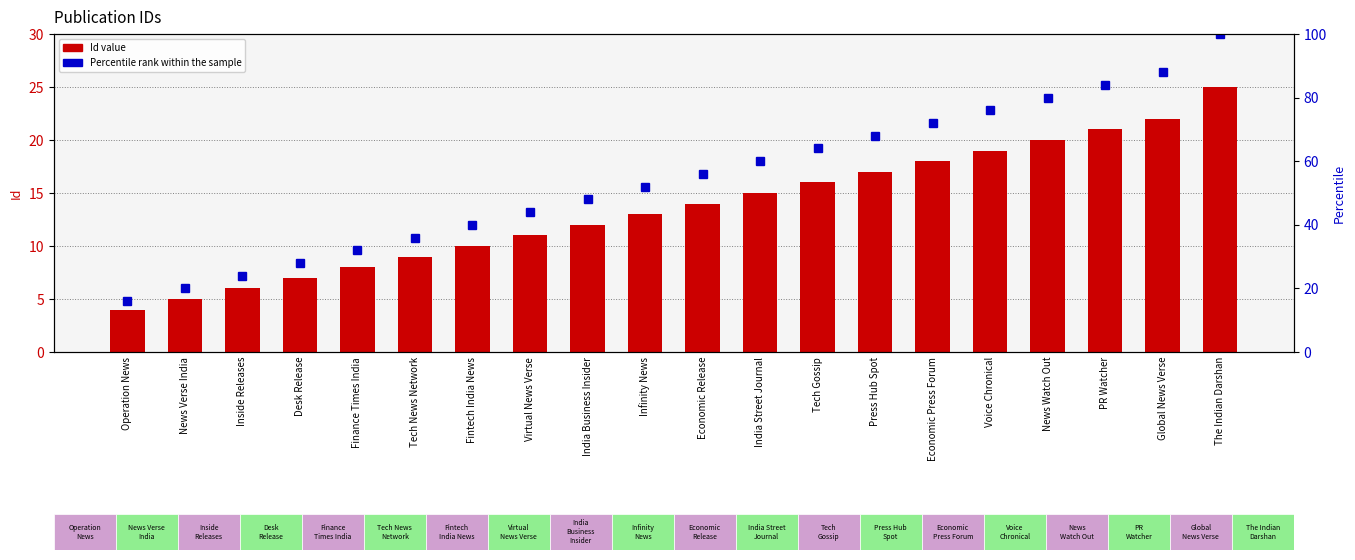

What is the greatest value displayed?

100.0